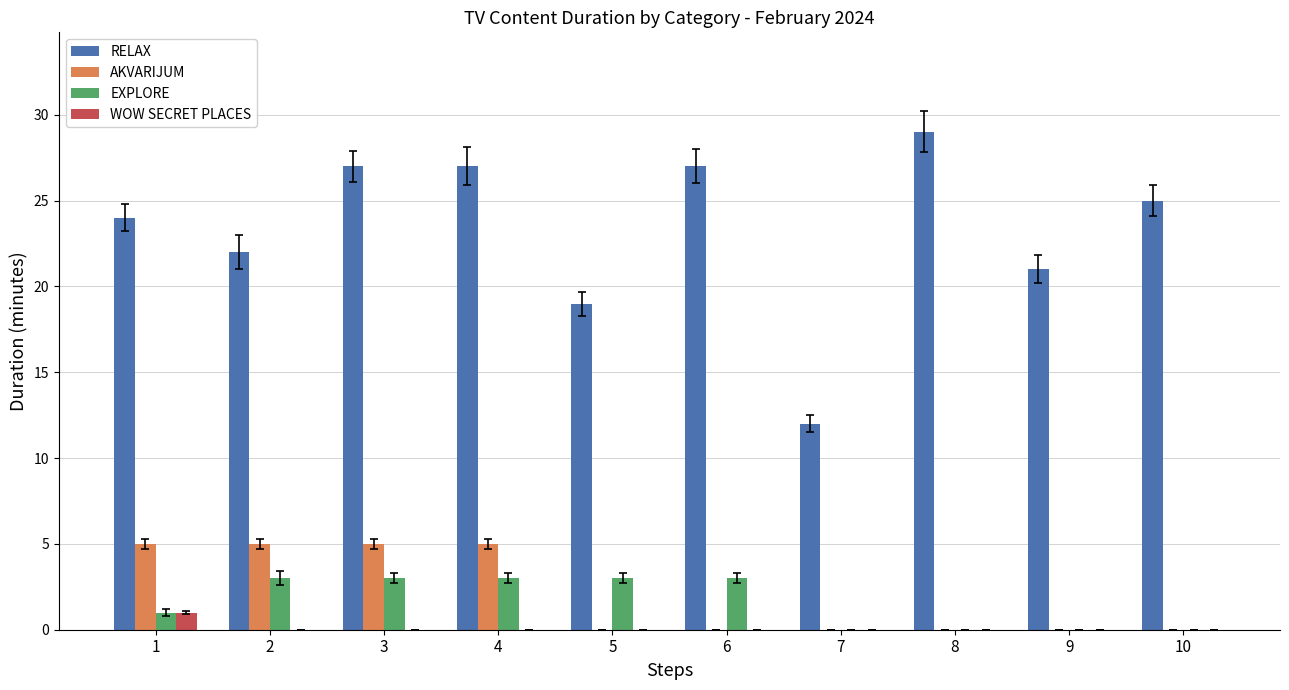

Which series has the largest total across all categories?

RELAX